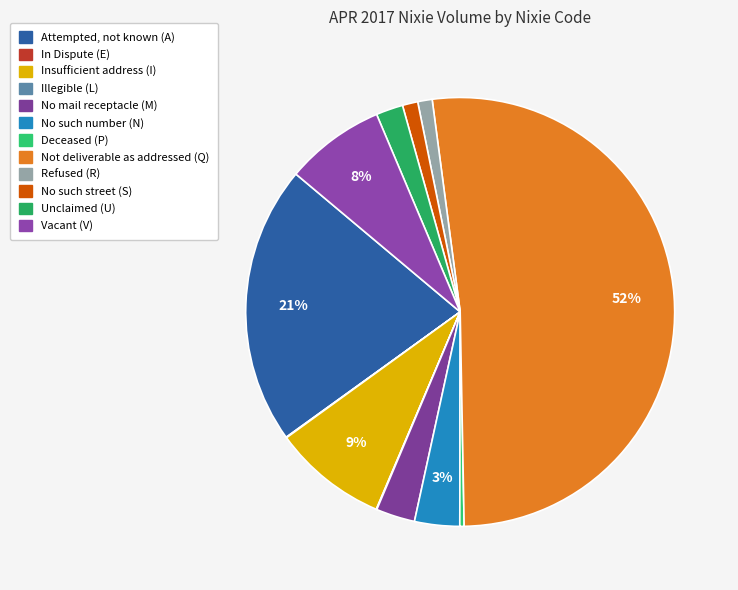

To the nearest percent, what portion does No such street (S) represent?

1%